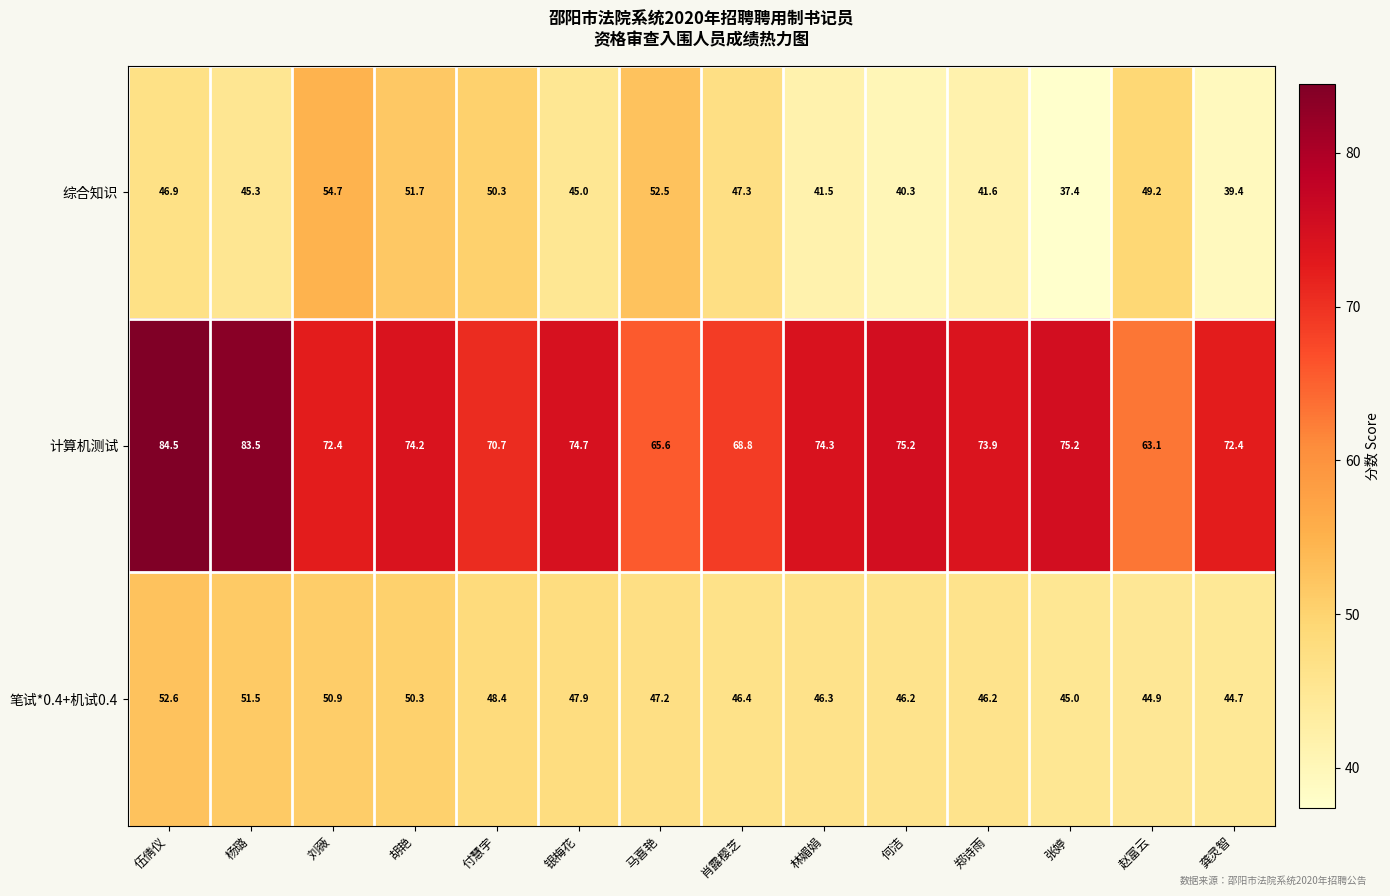

Which category has the lowest value across all series?

张婷